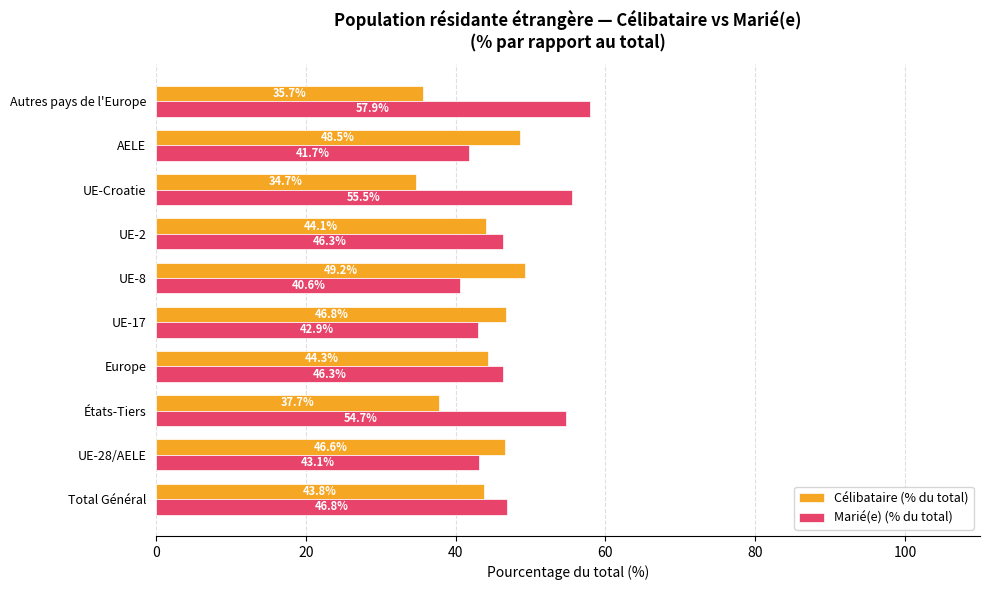

True or false: Marié(e) (% du total) has a value of 57.9 at Autres pays de l'Europe.

True